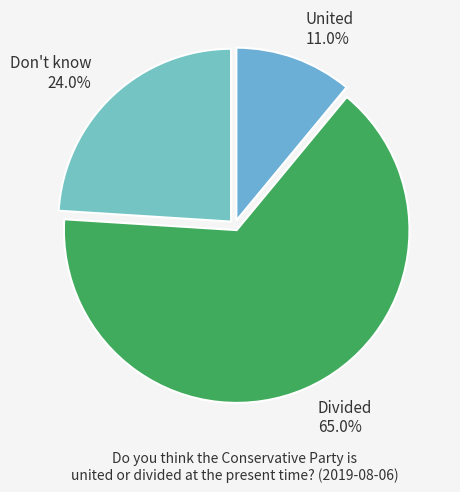

Which slice is the largest?

Divided